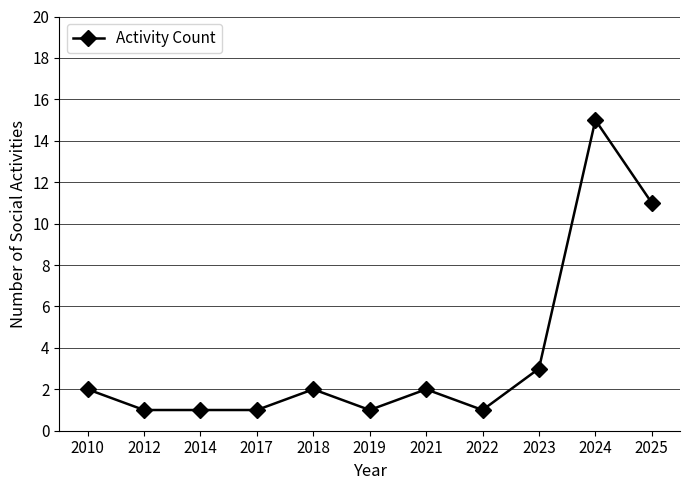

What is the difference between the second highest and minimum values?

10